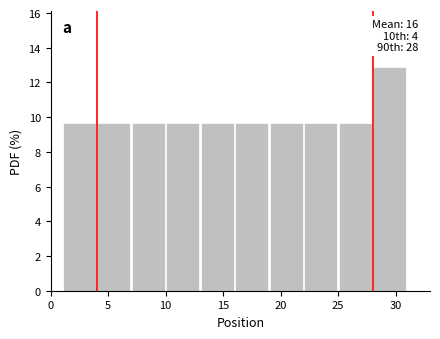

Which range on the x-axis has the tallest bar?

28 to 31